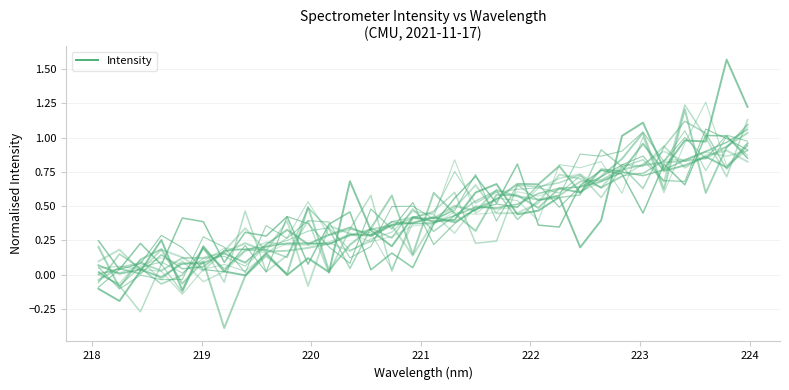

How many points are lower than both their immediate neighbors (excluding endpoints)?

9